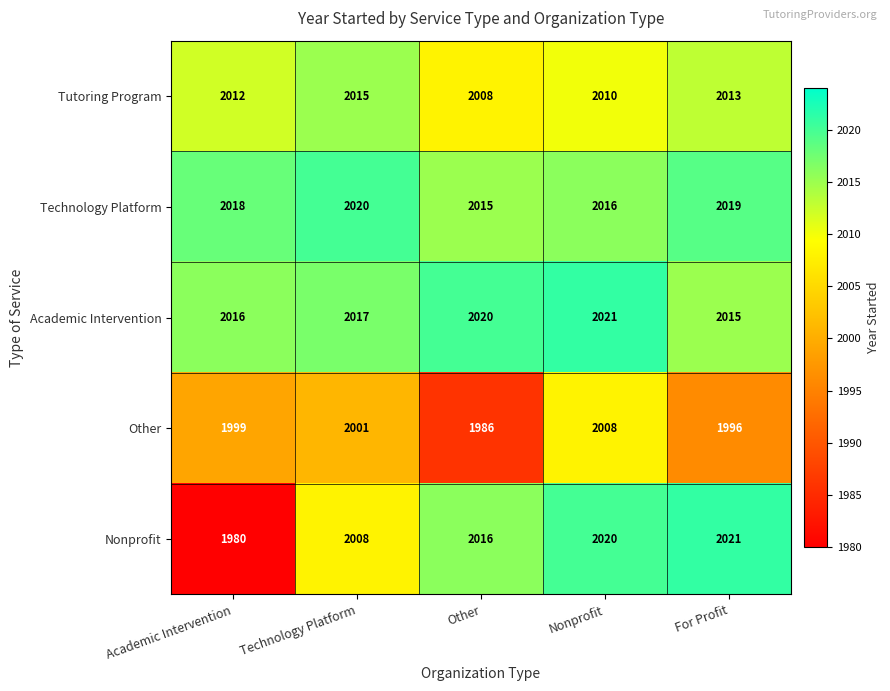

At which category is the sum across all series the highest?

Nonprofit